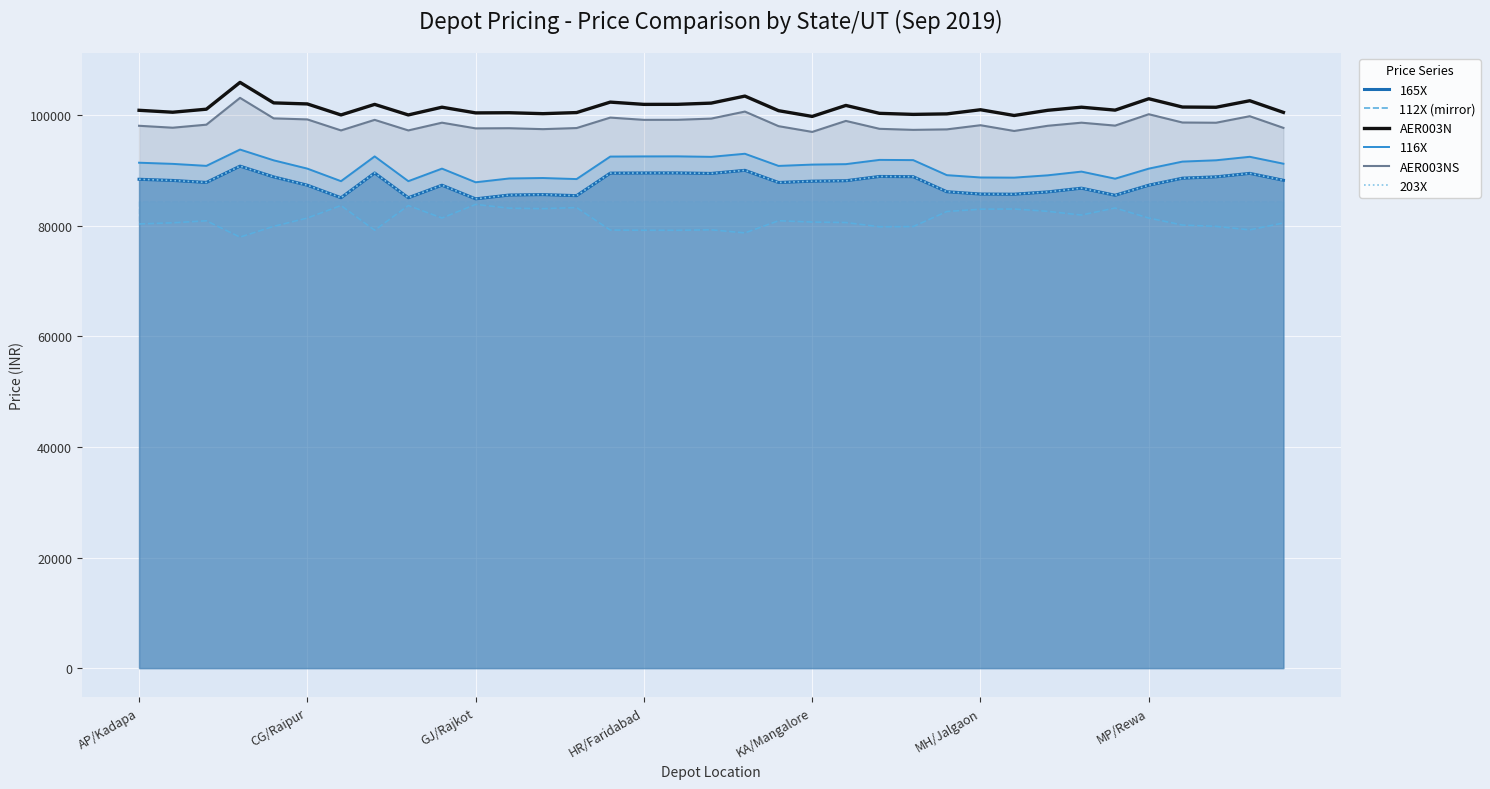

True or false: 203X and 112X (mirror) intersect in this chart.

False